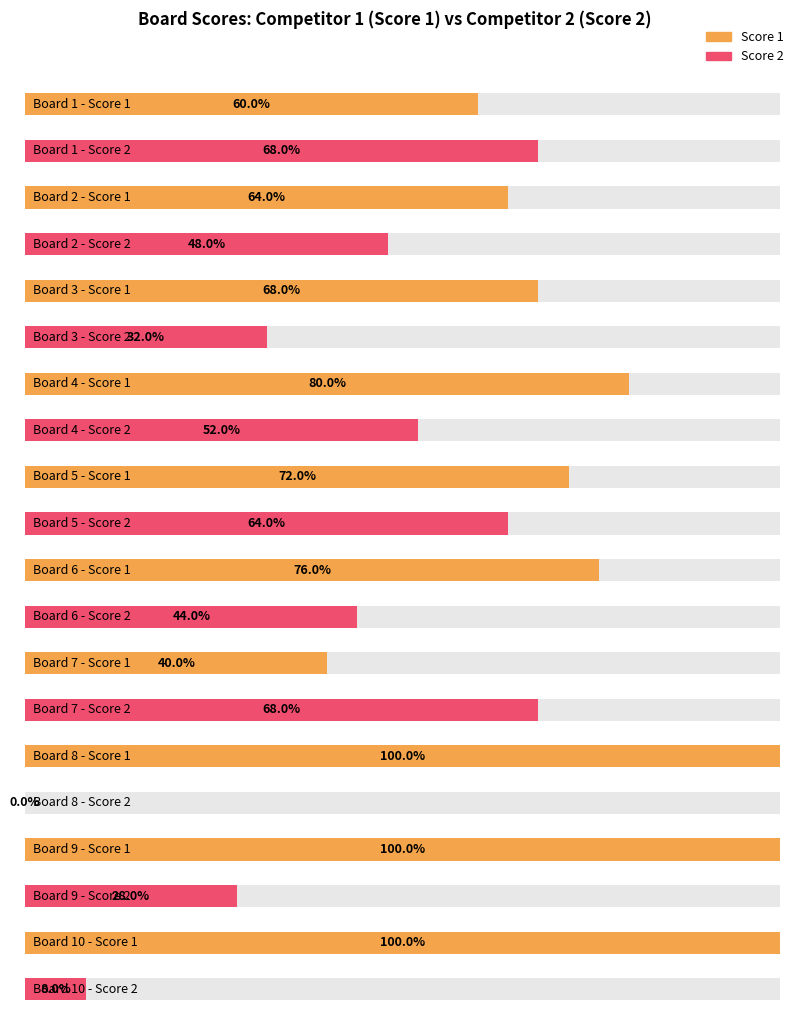

True or false: Score 1 has a value of 12 at 13.

False